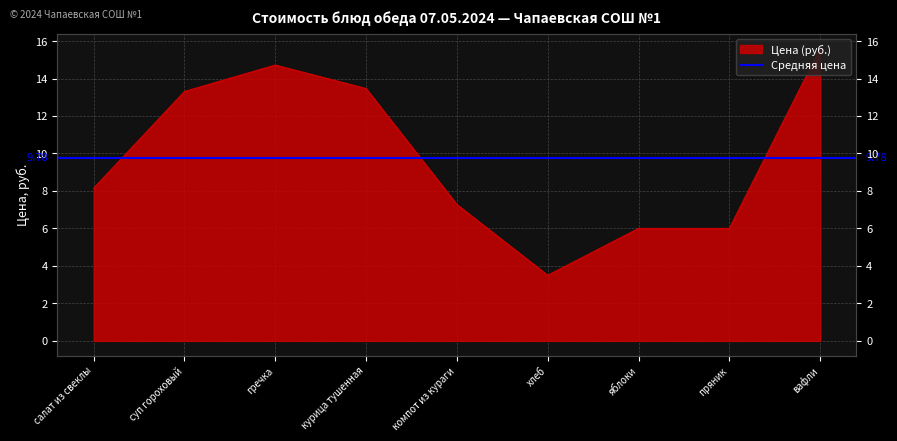

Reading left to right, list all the values displayed in this chart.

салат из свеклы=8.2	суп гороховый=13.3	гречка=14.7	курица тушенная=13.5	компот из кураги=7.3	хлеб=3.5	яблоки=6.0	пряник=6.0	вафли=15.6